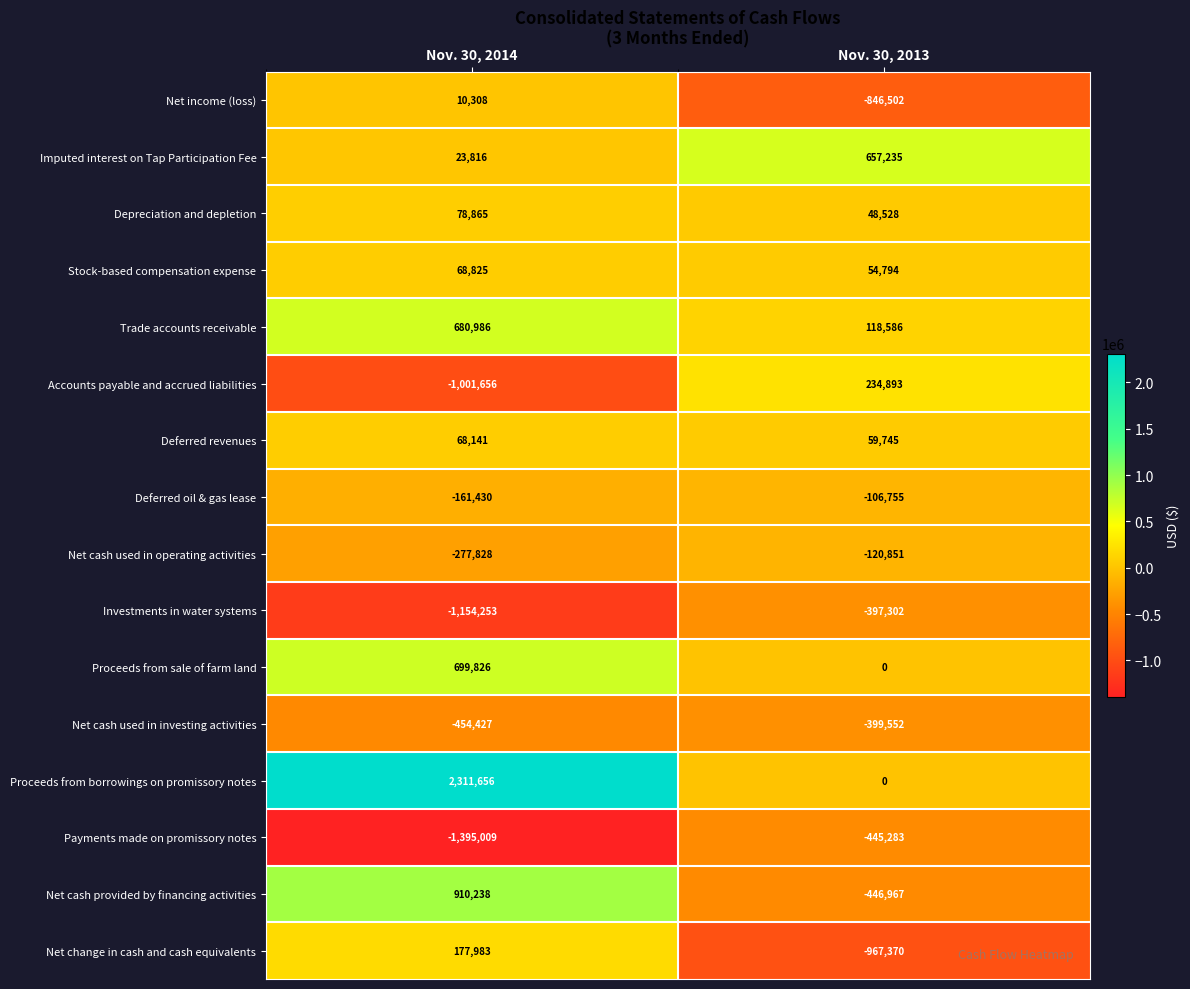

List the series in order of their peak value, lowest first.

Payments made on promissory notes, Net cash used in investing activities, Investments in water systems, Net cash used in operating activities, Deferred oil & gas lease, Net income (loss), Deferred revenues, Stock-based compensation expense, Depreciation and depletion, Net change in cash and cash equivalents, Accounts payable and accrued liabilities, Imputed interest on Tap Participation Fee, Trade accounts receivable, Proceeds from sale of farm land, Net cash provided by financing activities, Proceeds from borrowings on promissory notes